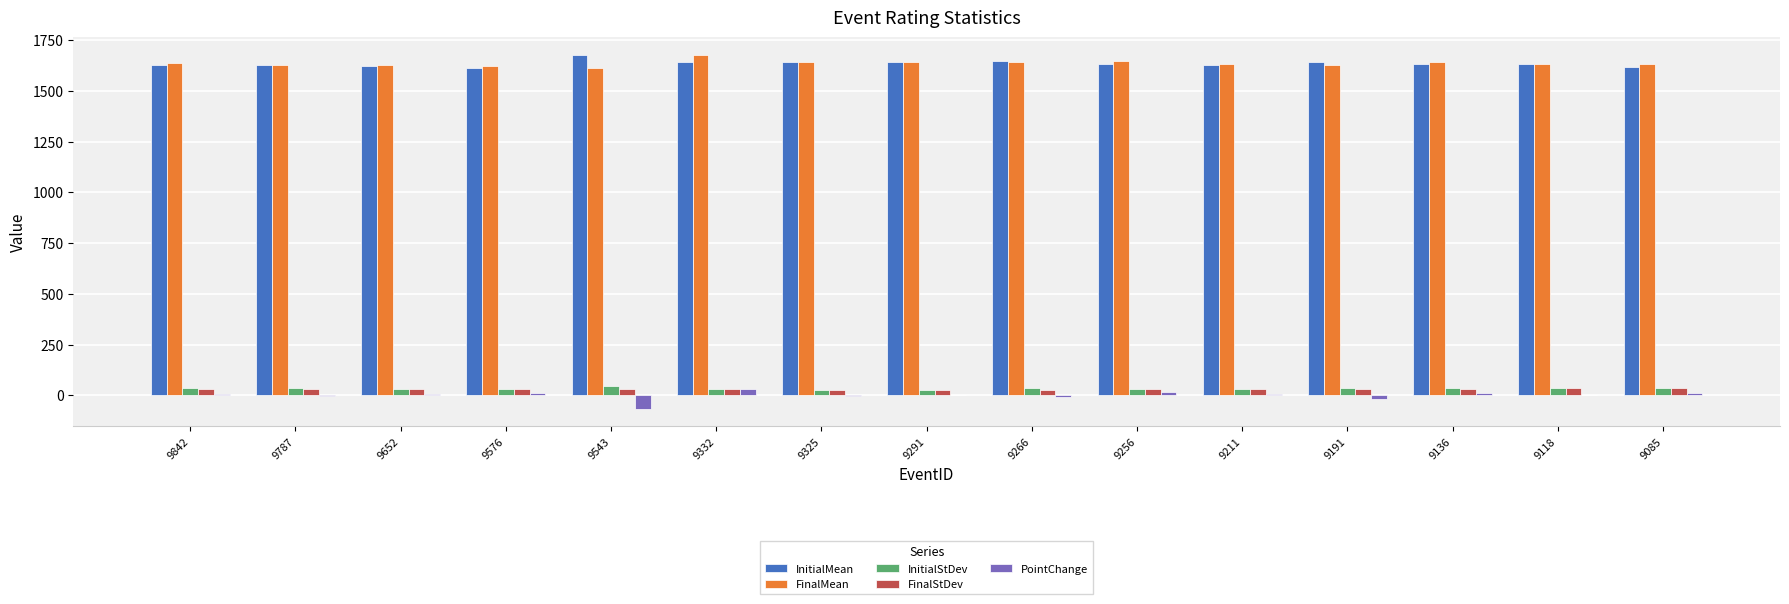

Is it true that InitialStDev equals 34 at 9211?

True